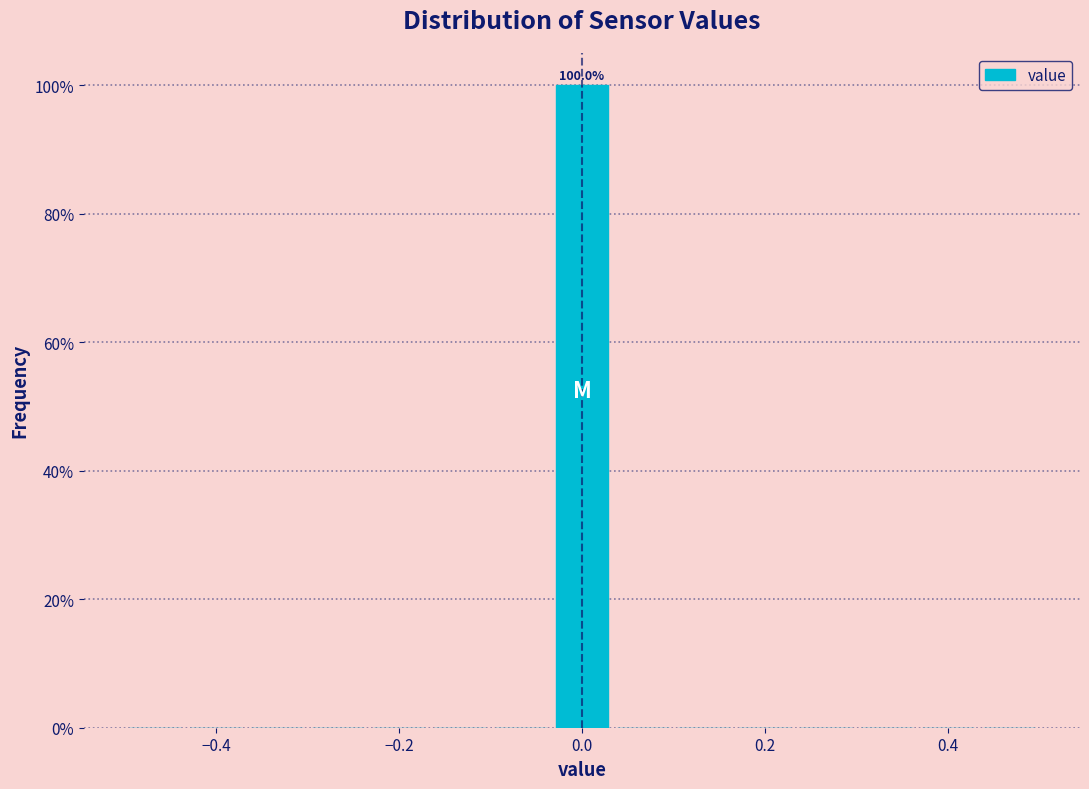

Read against the x-axis, roughly where is the centre of the tallest bar?

0.00